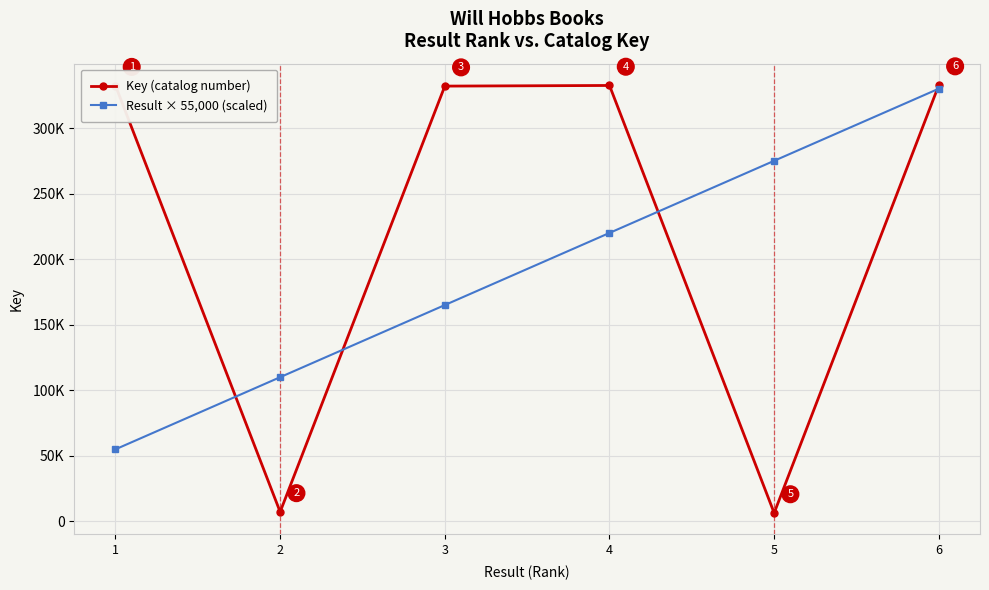

What are all the series names shown in the legend?

Key (catalog number), Result × 55,000 (scaled)